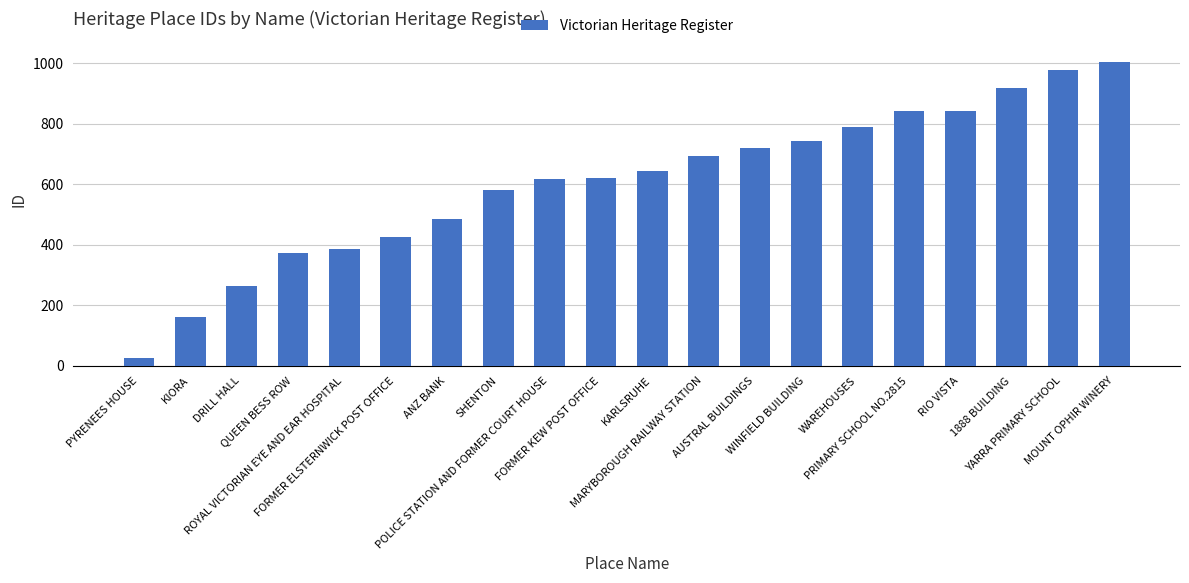

Does the chart contain stacked bars?

No